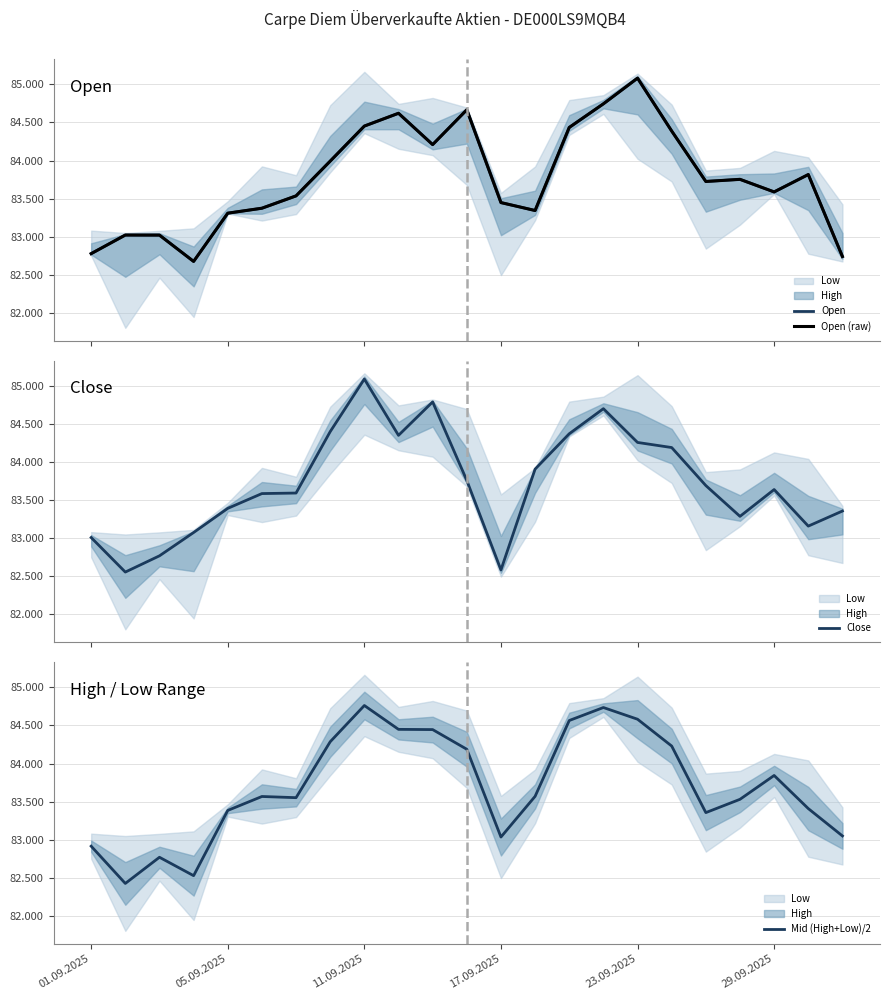

Does the chart display data point markers on the line(s)?

No